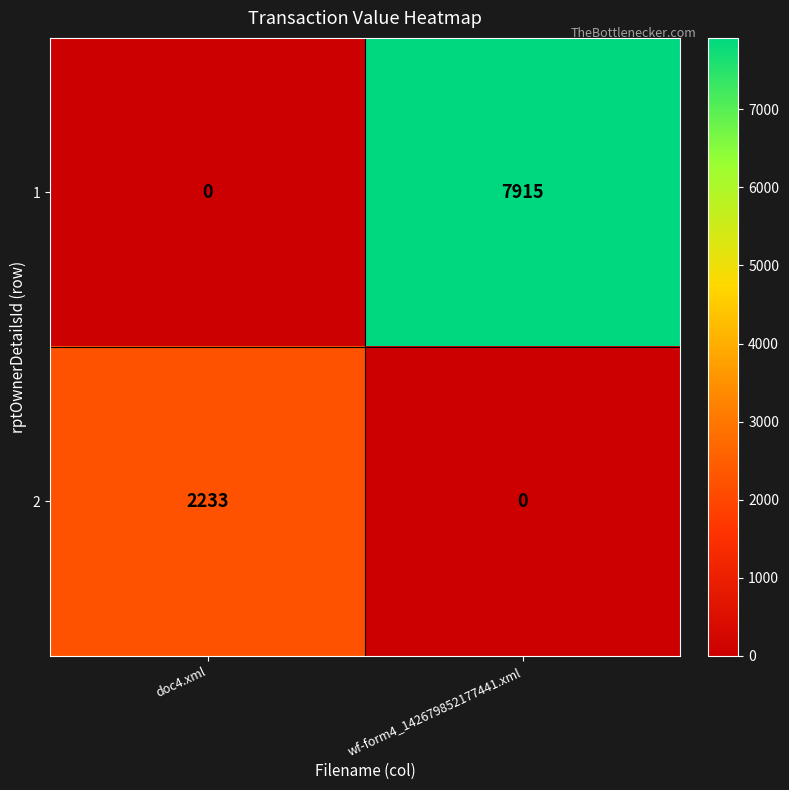

True or false: 2 has a value of 2233 at doc4.xml.

True